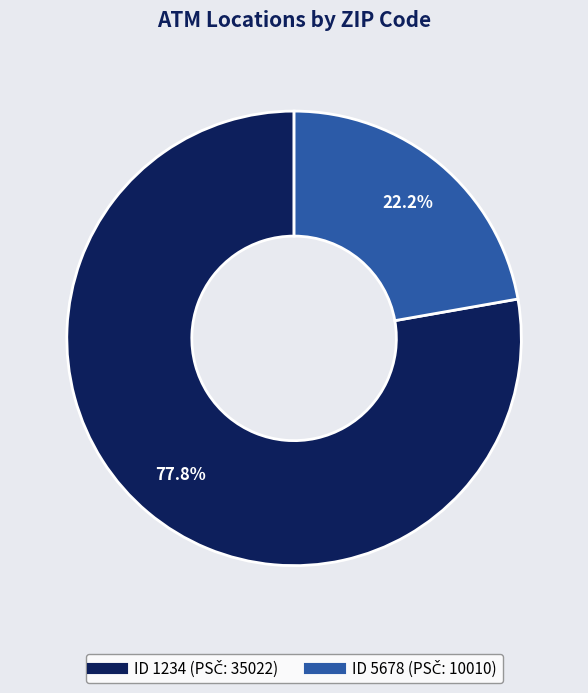

Is there a majority slice in this chart?

Yes